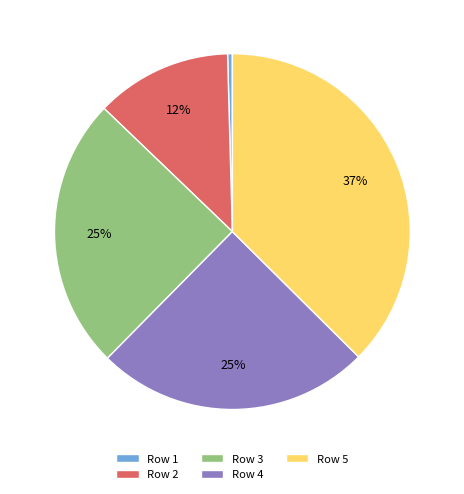

Count the number of slices in the pie.

5